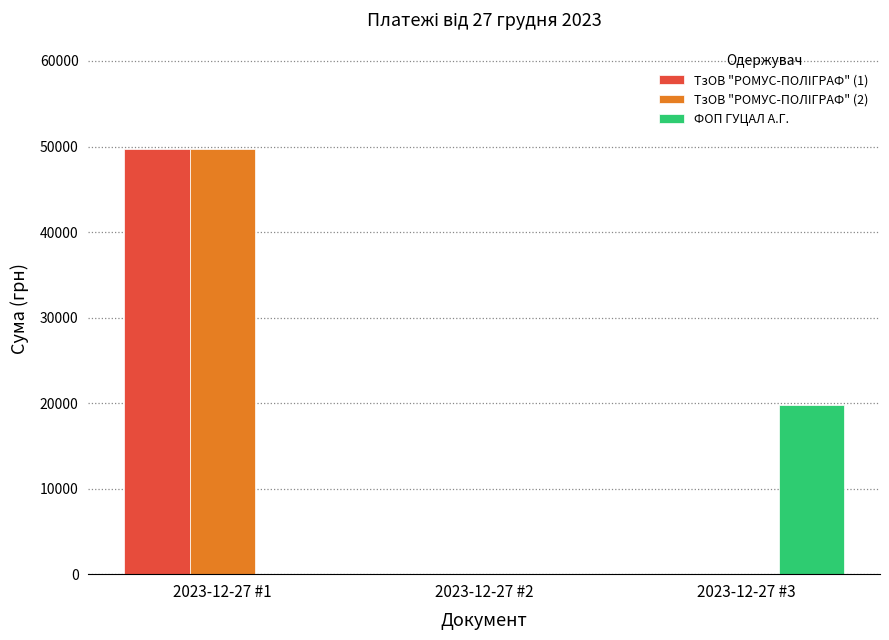

True or false: ТзОВ "РОМУС-ПОЛIГРАФ" (1) has a value of 26298.1 at 2023-12-27 #1.

False